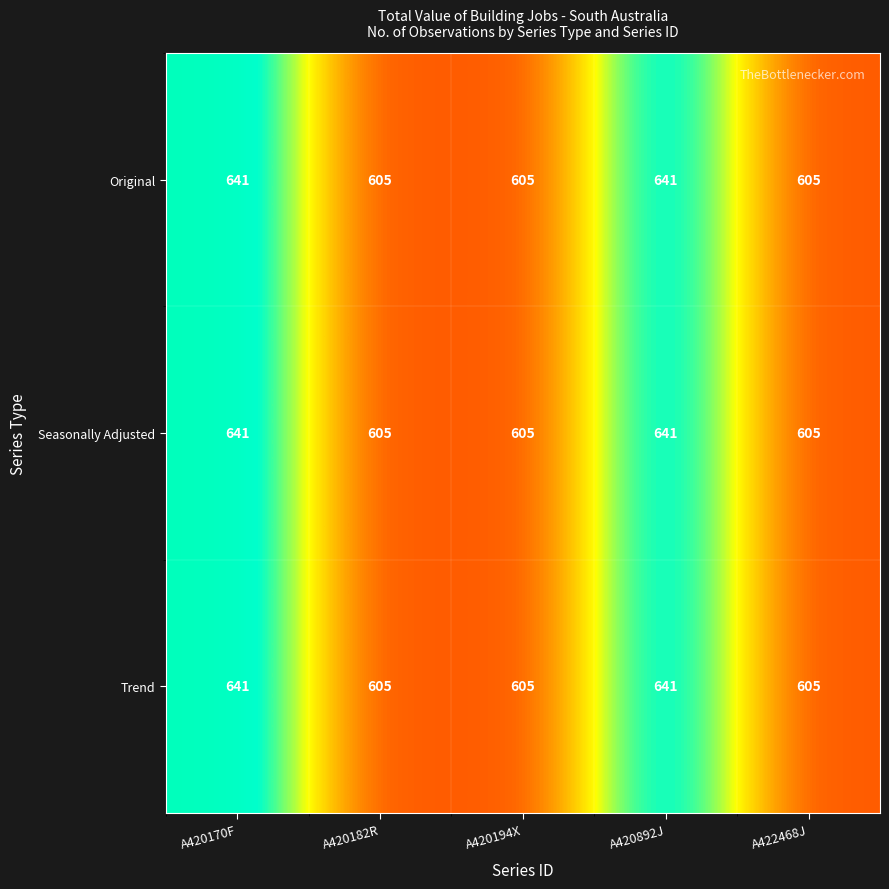

What is the total value across all series at A420170F?

1923